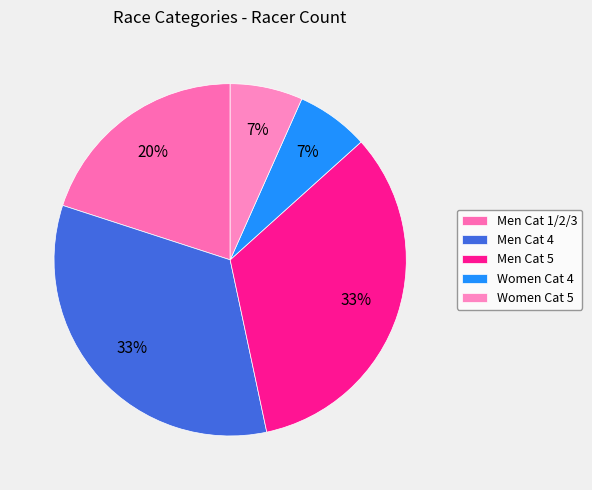

What percentage is the Men Cat 1/2/3 slice, to the nearest percent?

20%